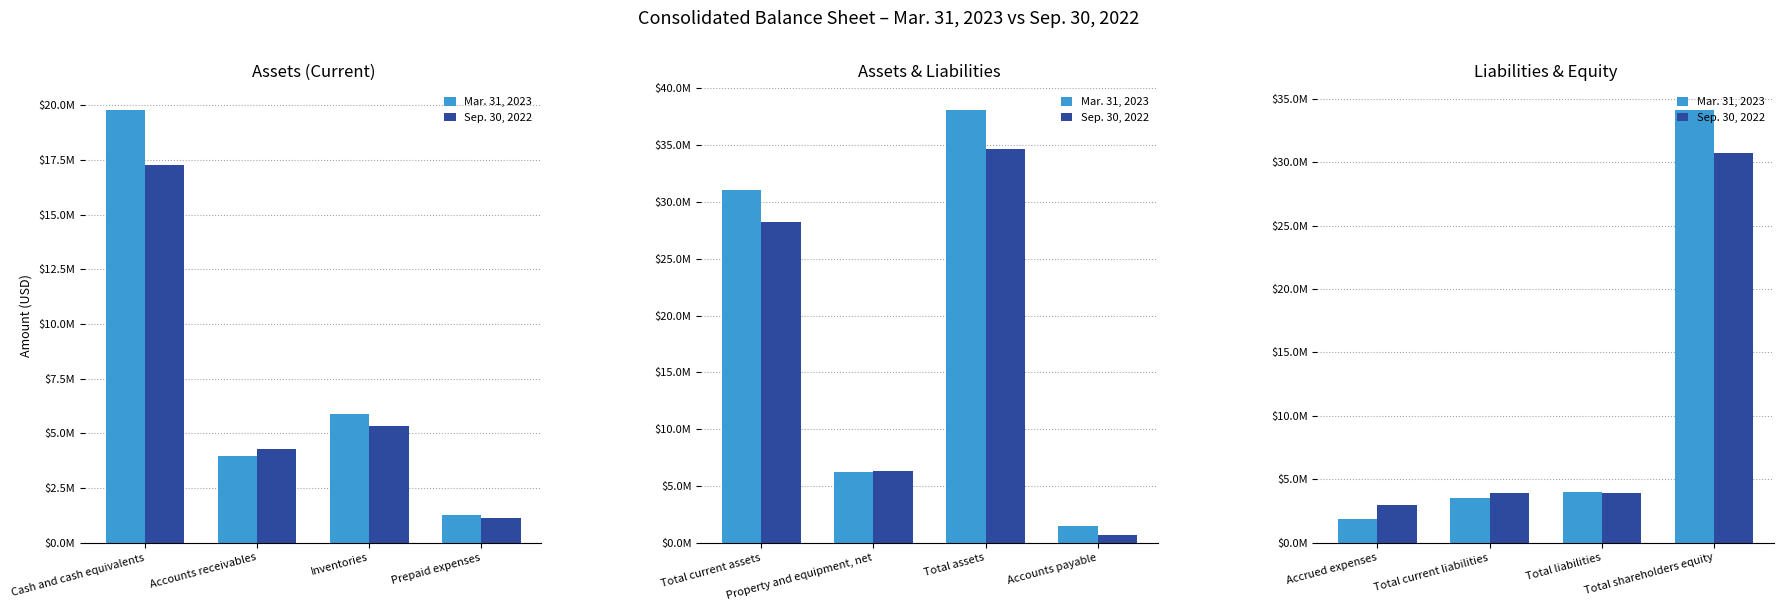

At Total current liabilities, list the series in order from smallest to largest.

Mar. 31, 2023, Sep. 30, 2022